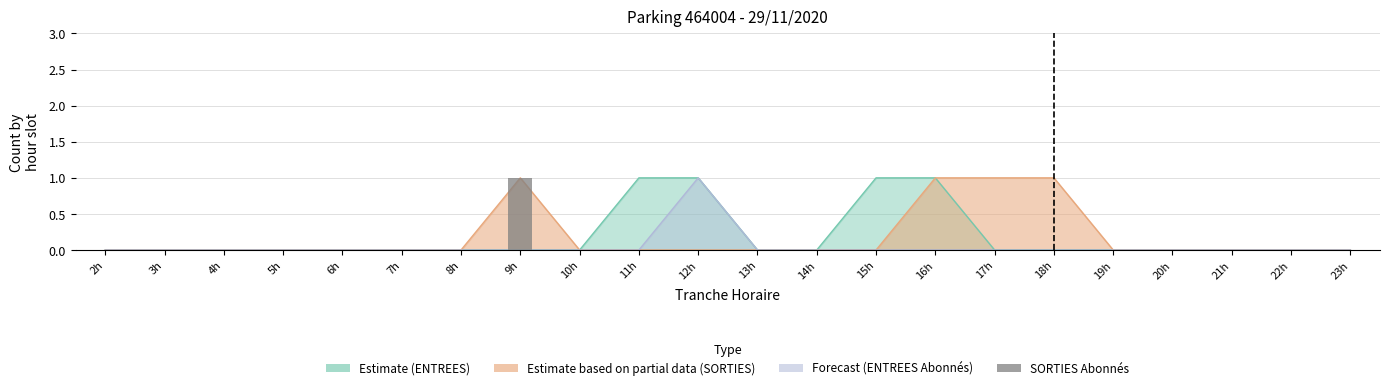

Are the bars horizontal?

No